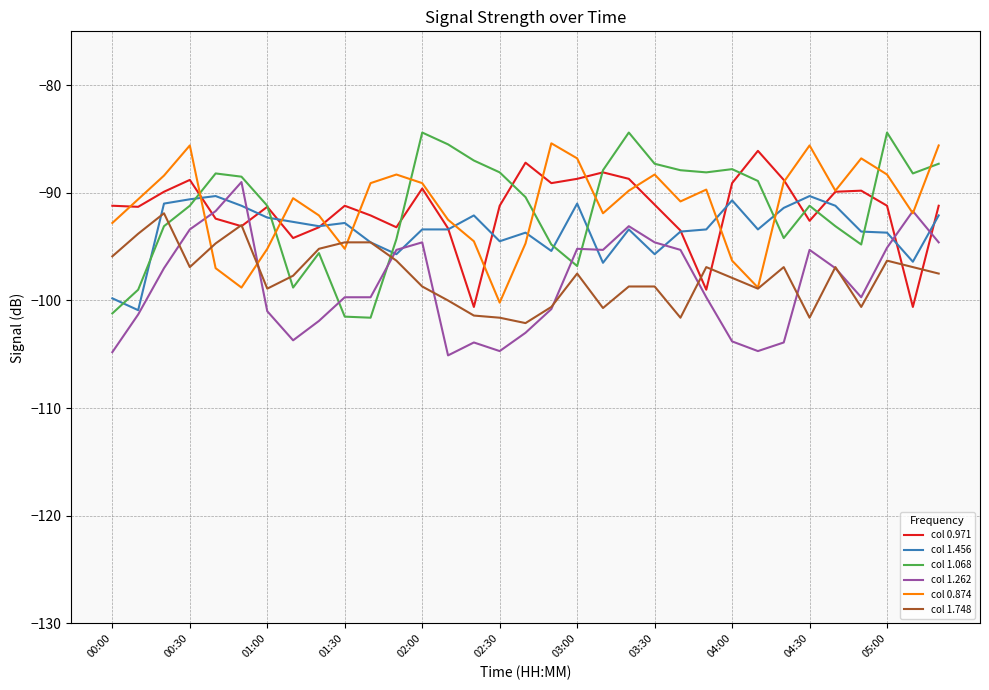

What is the minimum value shown in the chart?

-105.1